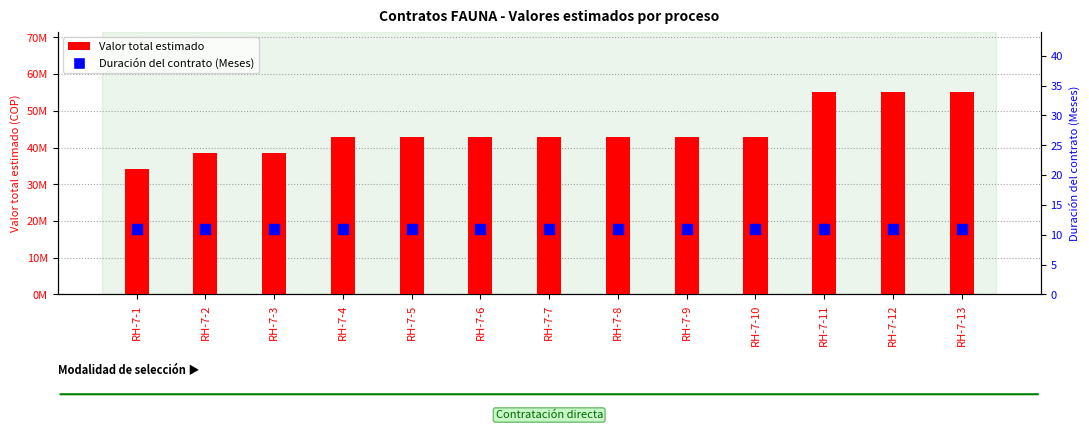

Is the value of Duración del contrato (Meses) at RH-7-5 greater than the value of Valor total estimado at RH-7-7?

No